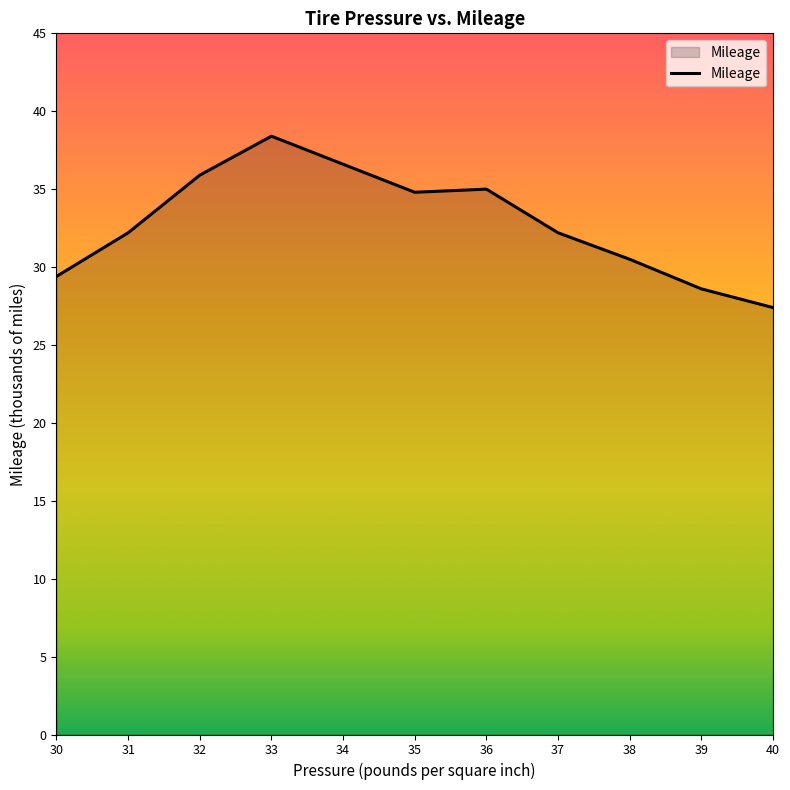

What is the difference between the values at 30 and 38?

1.1